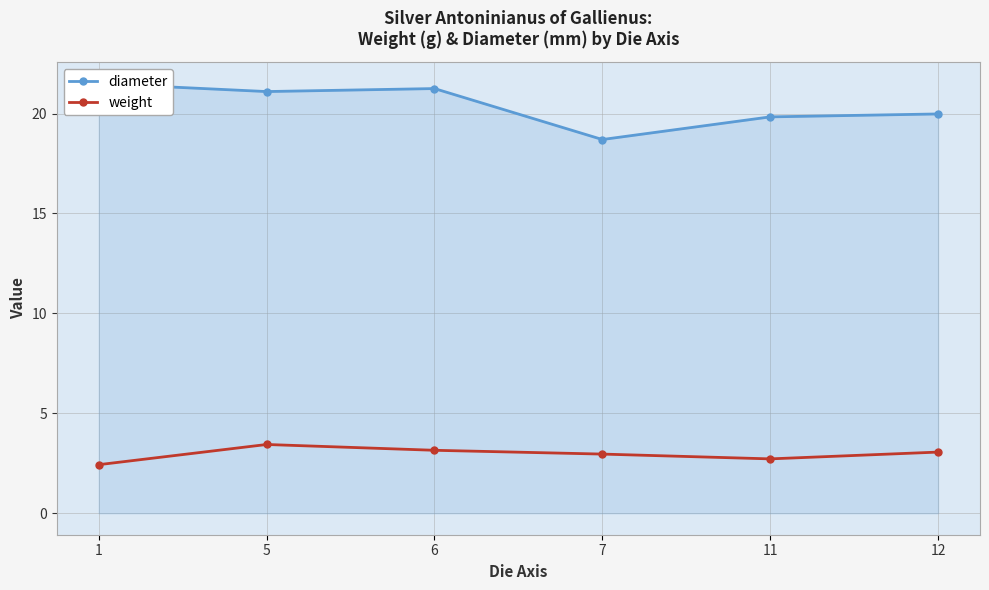

What is the total value across all series at 7?

21.7